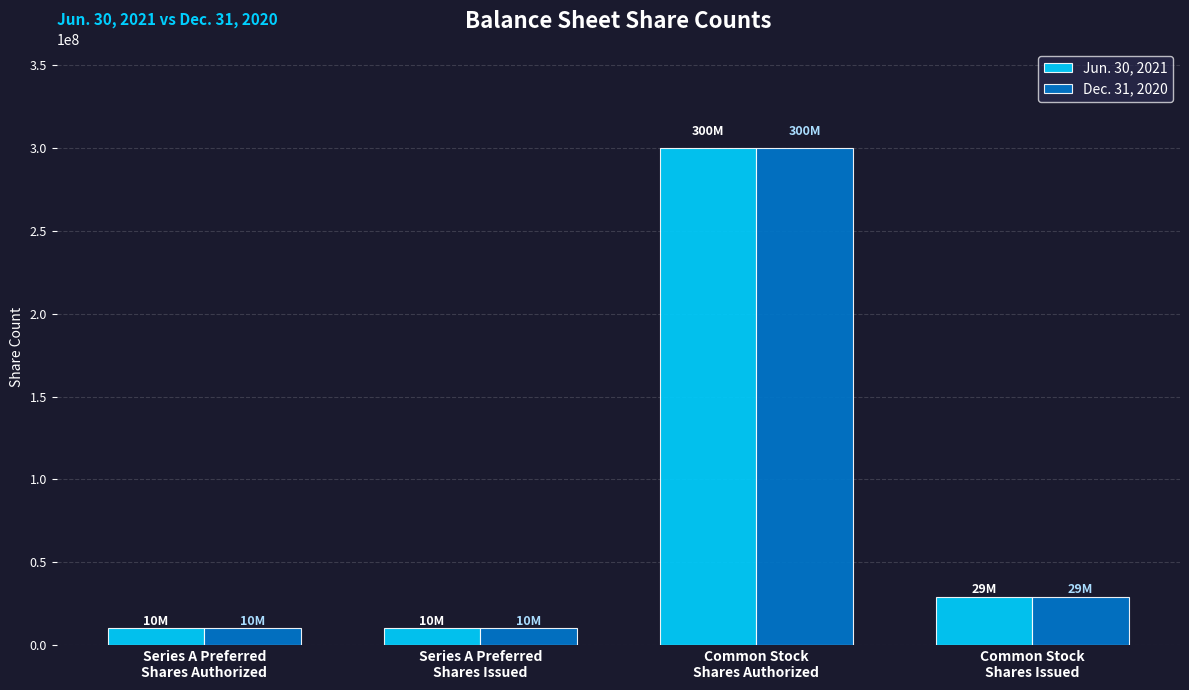

Does the chart contain any negative values?

No